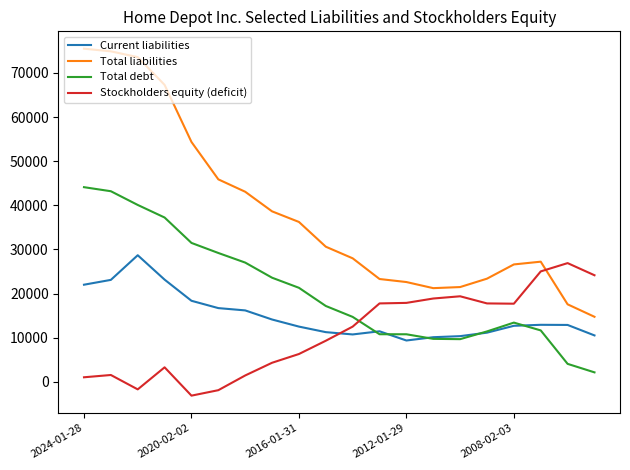

What are all the series names shown in the legend?

Current liabilities, Total liabilities, Total debt, Stockholders equity (deficit)